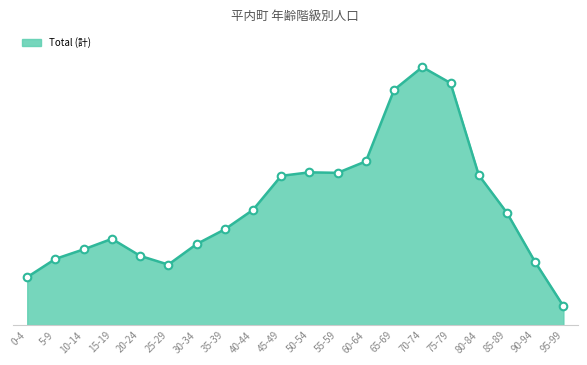

What is the change in value from 25-29 to 70-74?

+790